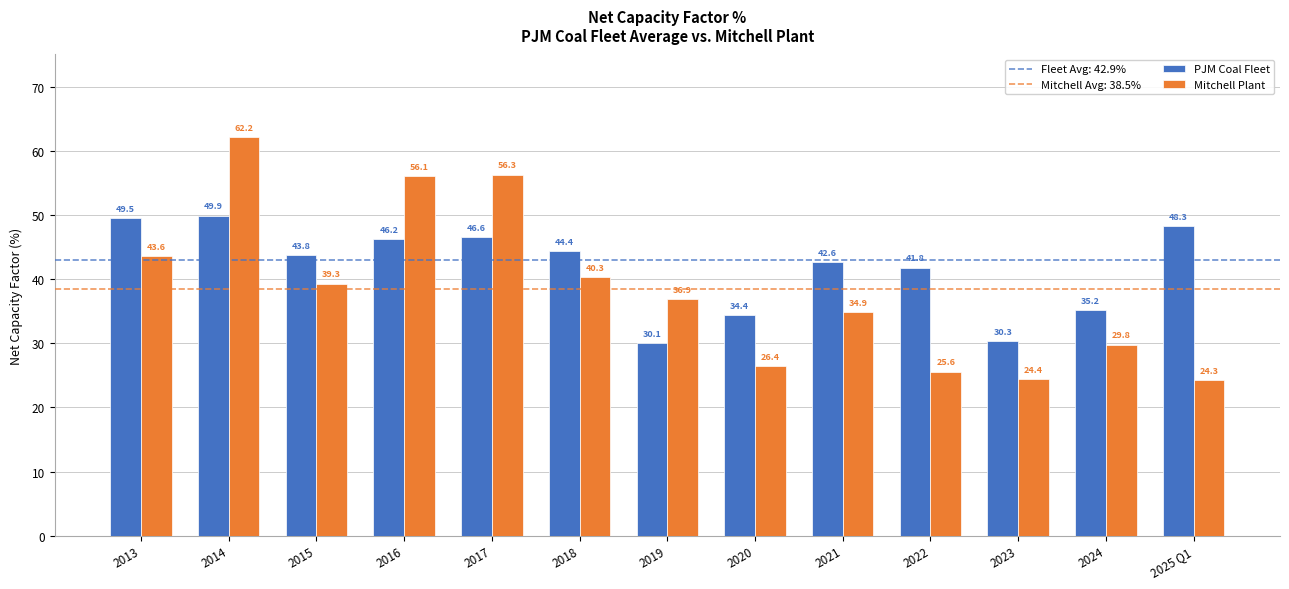

Reading left to right, list all the values displayed in this chart.

PJM Coal Fleet: 2013=49.5	2014=49.9	2015=43.8	2016=46.2	2017=46.6	2018=44.4	2019=30.1	2020=34.4	2021=42.6	2022=41.8	2023=30.3	2024=35.2	2025 Q1=48.3
Mitchell Plant: 2013=43.6	2014=62.2	2015=39.3	2016=56.1	2017=56.3	2018=40.3	2019=36.9	2020=26.4	2021=34.9	2022=25.6	2023=24.4	2024=29.8	2025 Q1=24.3